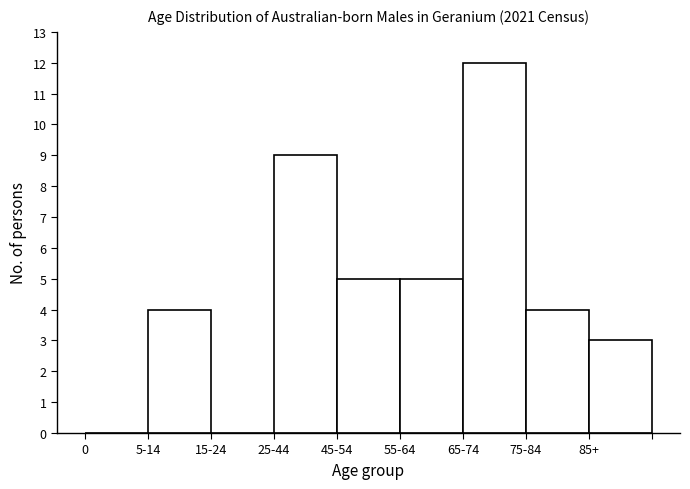

Reading right to left, extract all data points from this chart.

85+=3	75-84=4	65-74=12	55-64=5	45-54=5	25-44=9	15-24=0	5-14=4	0=0